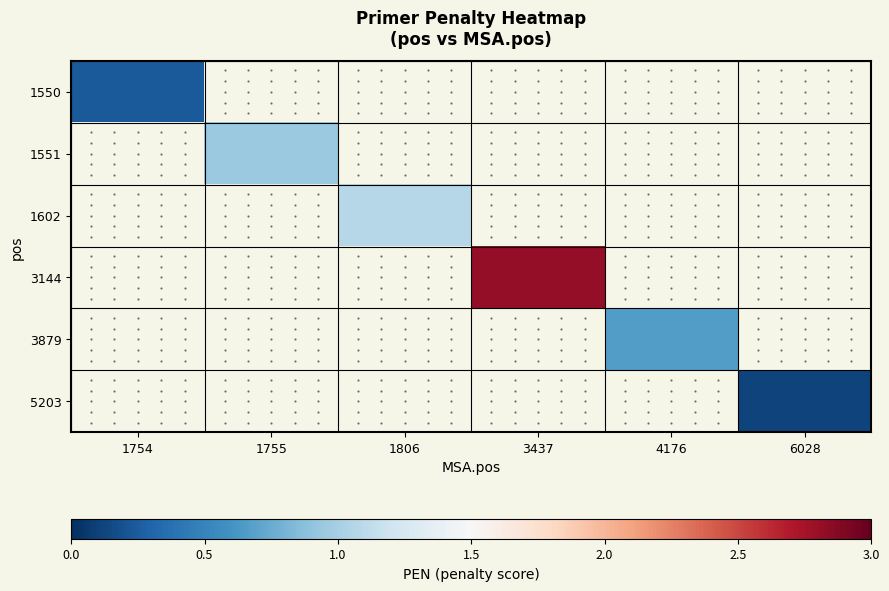

What is the minimum value shown in the chart?

0.1